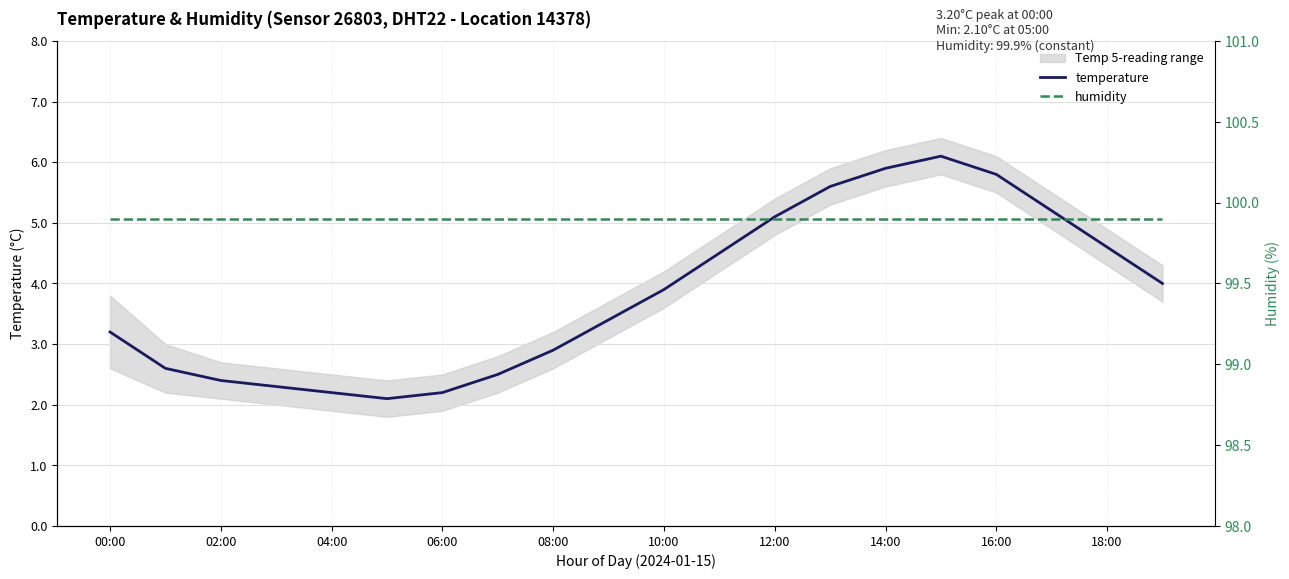

What is the highest value of the temperature series?

6.1